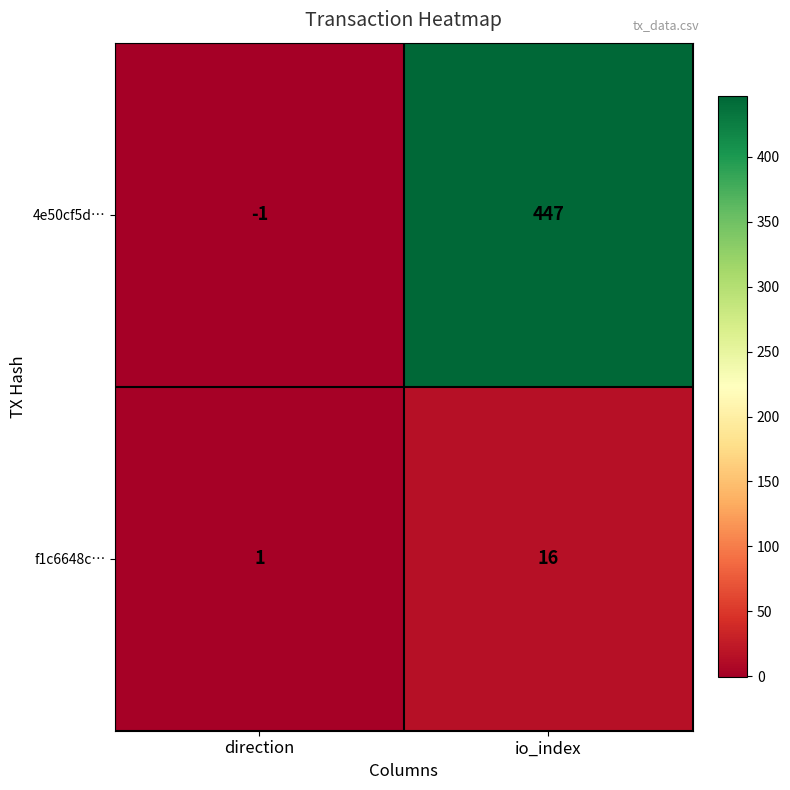

How many series are shown in this chart?

2